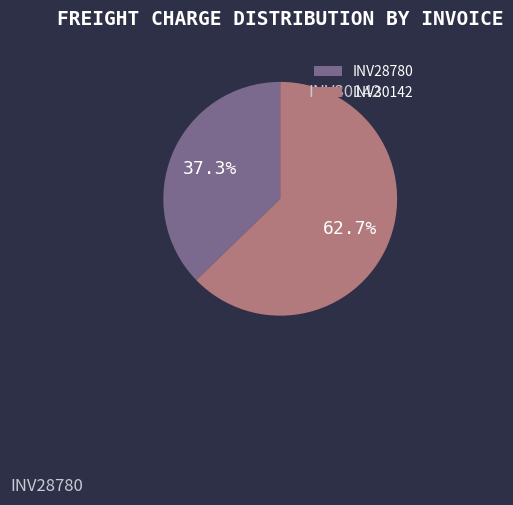

True or false: INV28780 accounts for 27% of the total.

False